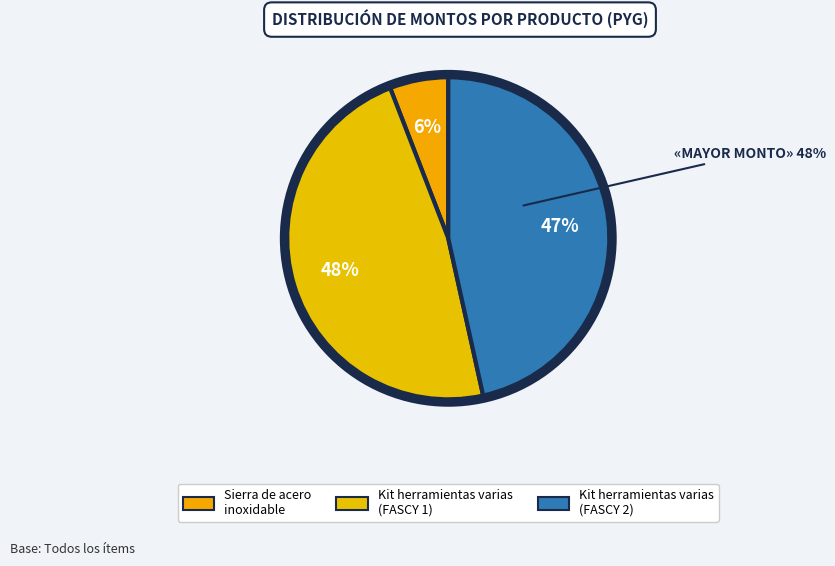

What portion of the pie excludes Kit de herramientas varias (FASCY 1)?

52.4%